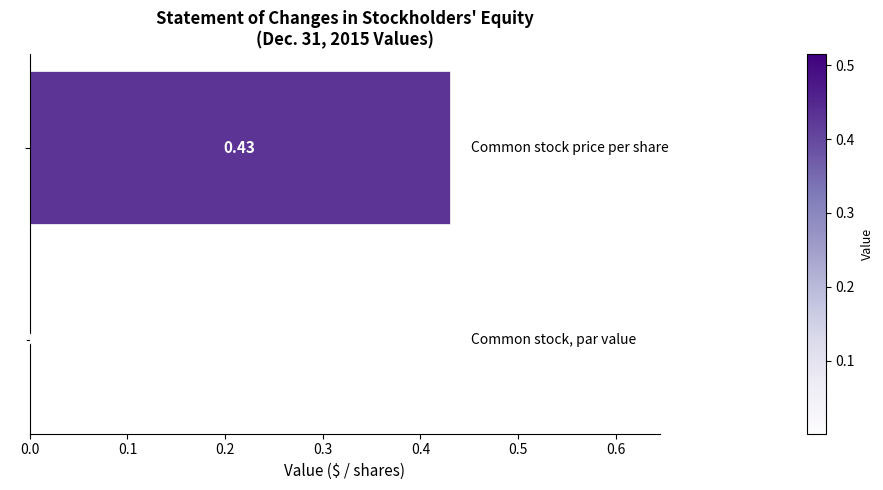

Count the number of categories in the chart.

2